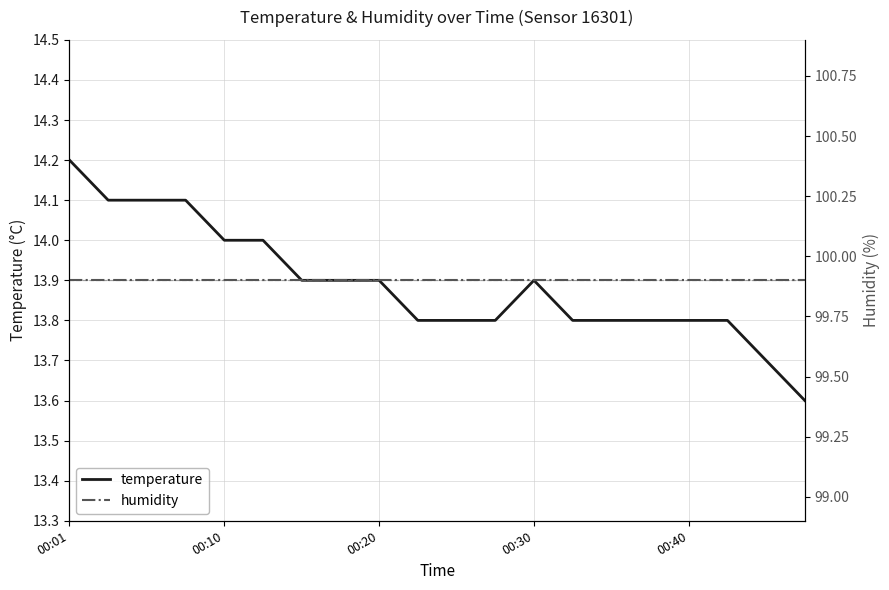

In temperature, how many points are higher than both neighbors (excluding endpoints)?

1